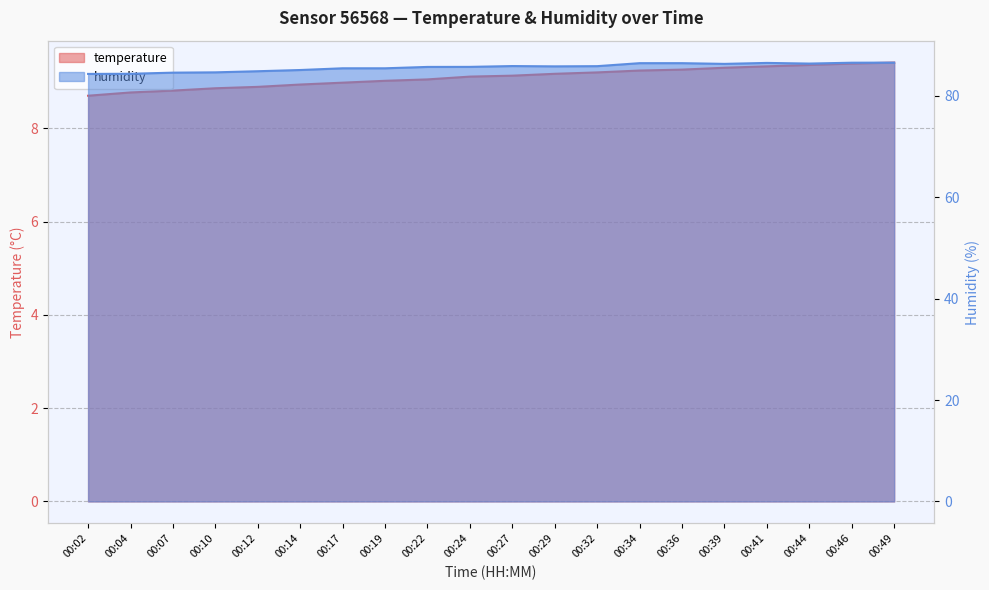

True or false: humidity and temperature cross at least once.

False